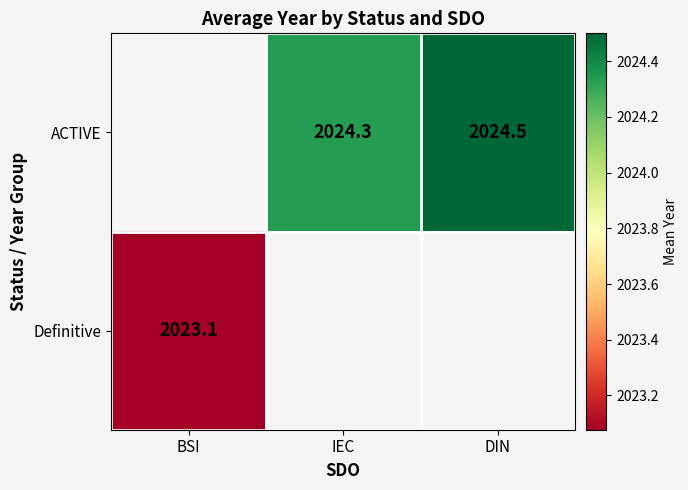

How many values in ACTIVE are above zero?

2